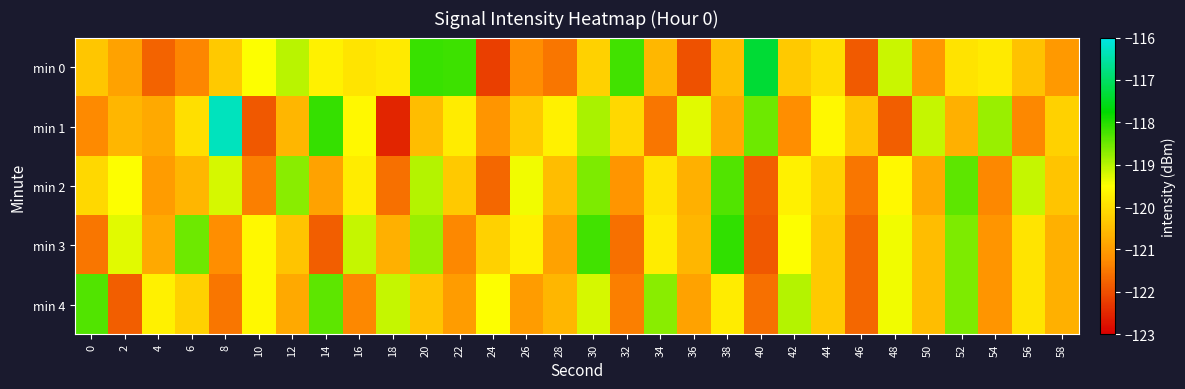

Reading left to right, list all the values displayed in this chart.

min 0: 0=-120.4	2=-120.9	4=-121.8	6=-121.3	8=-120.3	10=-119.5	12=-119.0	14=-119.7	16=-119.9	18=-119.8	20=-118.2	22=-118.2	24=-122.2	26=-121.2	28=-121.5	30=-120.2	32=-118.2	34=-120.6	36=-122.0	38=-120.5	40=-117.3	42=-120.3	44=-120.0	46=-121.9	48=-119.1	50=-121.1	52=-119.9	54=-119.8	56=-120.4	58=-121.0
min 1: 0=-121.3	2=-120.6	4=-120.8	6=-120.0	8=-116.3	10=-121.9	12=-120.6	14=-118.1	16=-119.6	18=-122.5	20=-120.5	22=-119.8	24=-121.1	26=-120.3	28=-119.7	30=-118.9	32=-120.1	34=-121.5	36=-119.3	38=-120.8	40=-118.5	42=-121.2	44=-119.6	46=-120.4	48=-121.8	50=-119.1	52=-120.7	54=-118.8	56=-121.3	58=-120.2
min 2: 0=-120.1	2=-119.5	4=-121.0	6=-120.6	8=-119.2	10=-121.4	12=-118.7	14=-120.9	16=-119.8	18=-121.6	20=-119.0	22=-120.3	24=-121.7	26=-119.4	28=-120.5	30=-118.6	32=-121.1	34=-119.9	36=-120.7	38=-118.3	40=-121.8	42=-119.7	44=-120.2	46=-121.5	48=-119.6	50=-120.8	52=-118.4	54=-121.3	56=-119.1	58=-120.4
min 3: 0=-121.5	2=-119.3	4=-120.8	6=-118.5	8=-121.2	10=-119.6	12=-120.4	14=-121.8	16=-119.1	18=-120.7	20=-118.8	22=-121.3	24=-120.2	26=-119.7	28=-120.9	30=-118.2	32=-121.6	34=-119.8	36=-120.6	38=-118.1	40=-121.9	42=-119.5	44=-120.3	46=-121.7	48=-119.4	50=-120.5	52=-118.6	54=-121.1	56=-119.9	58=-120.7
min 4: 0=-118.3	2=-121.8	4=-119.7	6=-120.2	8=-121.5	10=-119.6	12=-120.8	14=-118.4	16=-121.3	18=-119.1	20=-120.4	22=-121.0	24=-119.5	26=-121.0	28=-120.6	30=-119.2	32=-121.4	34=-118.7	36=-120.9	38=-119.8	40=-121.6	42=-119.0	44=-120.3	46=-121.7	48=-119.4	50=-120.5	52=-118.6	54=-121.1	56=-119.9	58=-120.7